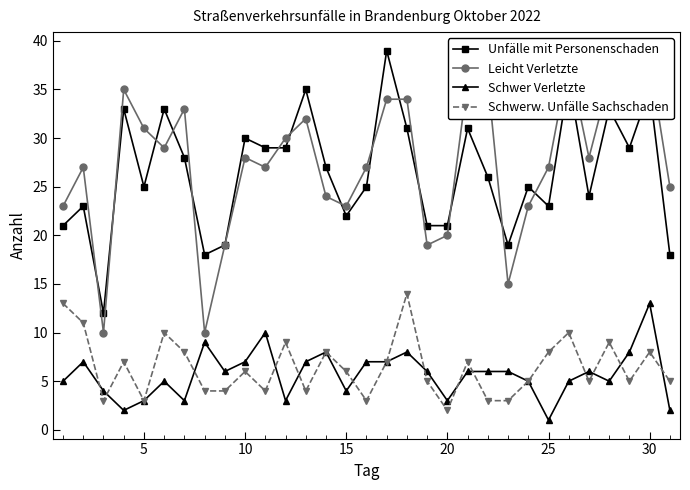

True or false: Unfälle mit Personenschaden has more than 2 interior local peaks.

True